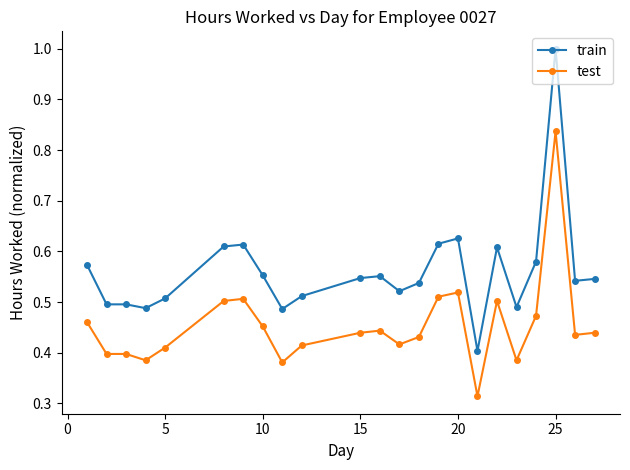

What is the sum of all train values?

12.9